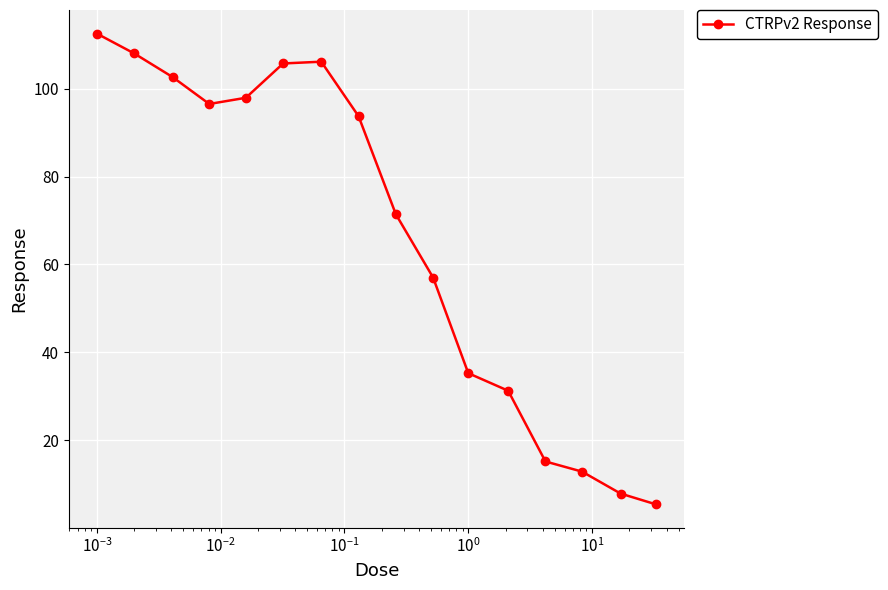

What is the greatest value displayed?

112.5